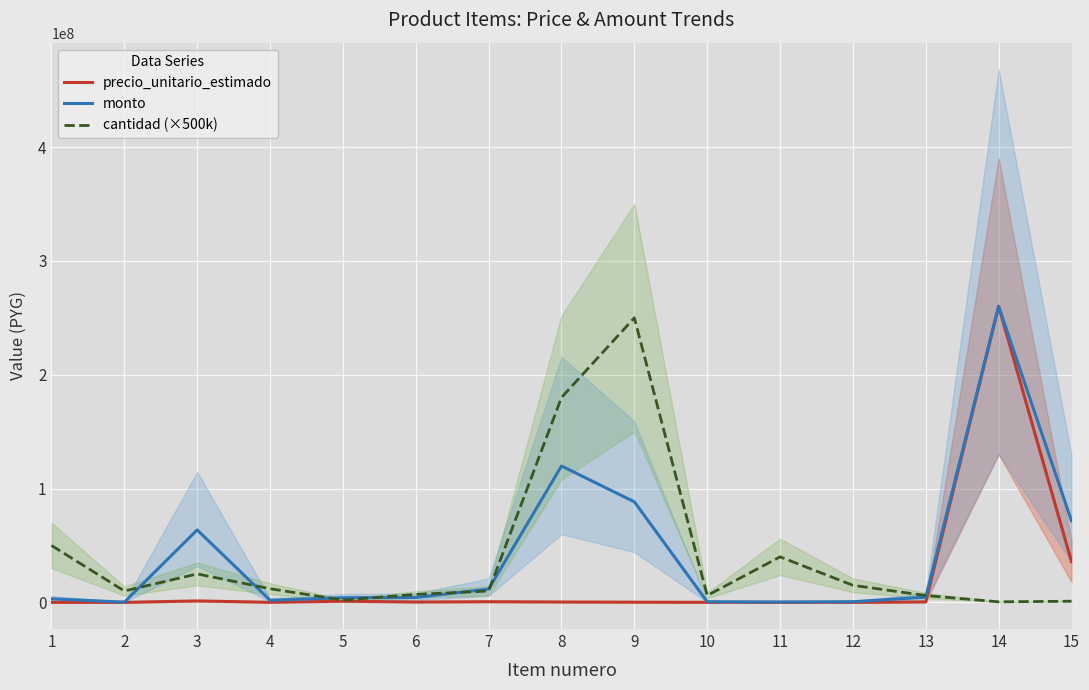

Which series has the largest total across all categories?

monto